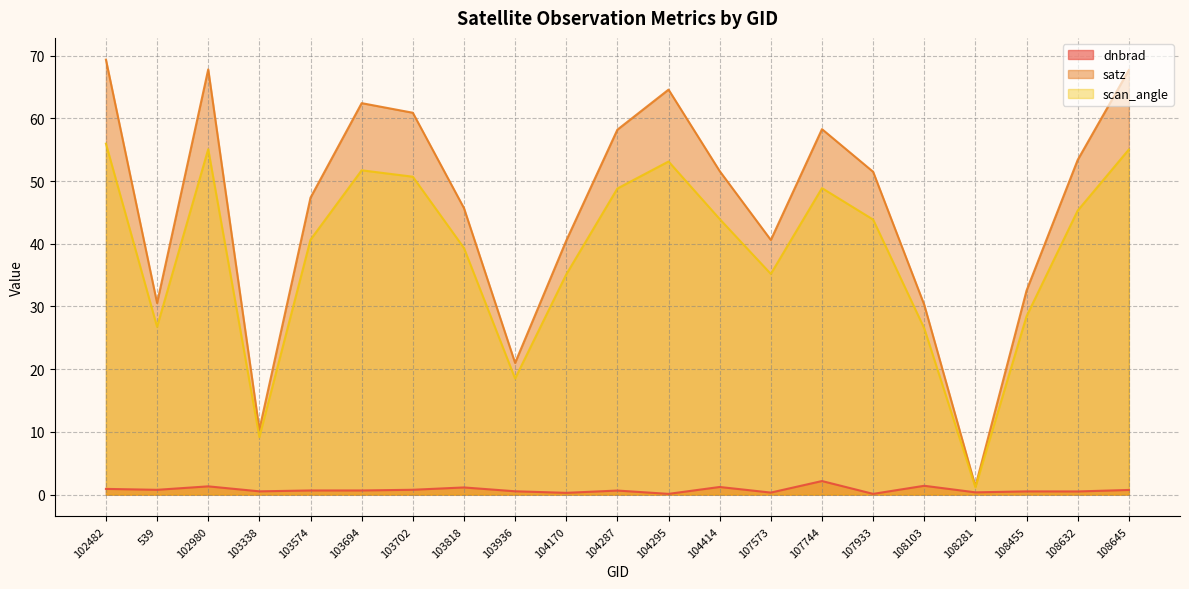

What are all the series names shown in the legend?

dnbrad, satz, scan_angle